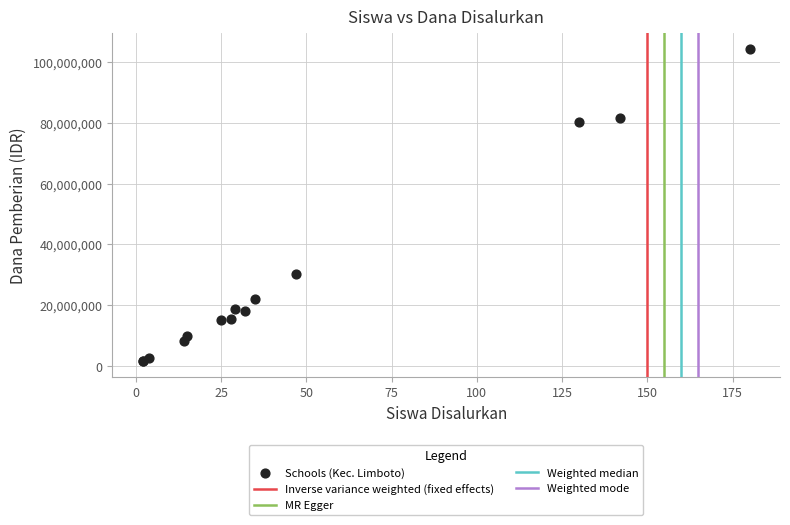

What Y value in the scatter plot is closest to 52875000?

30375000